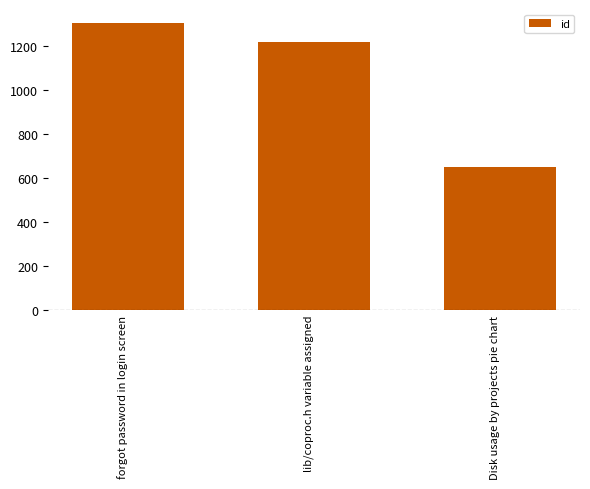

Reading left to right, transcribe all the data shown in this chart.

1305	1219	650